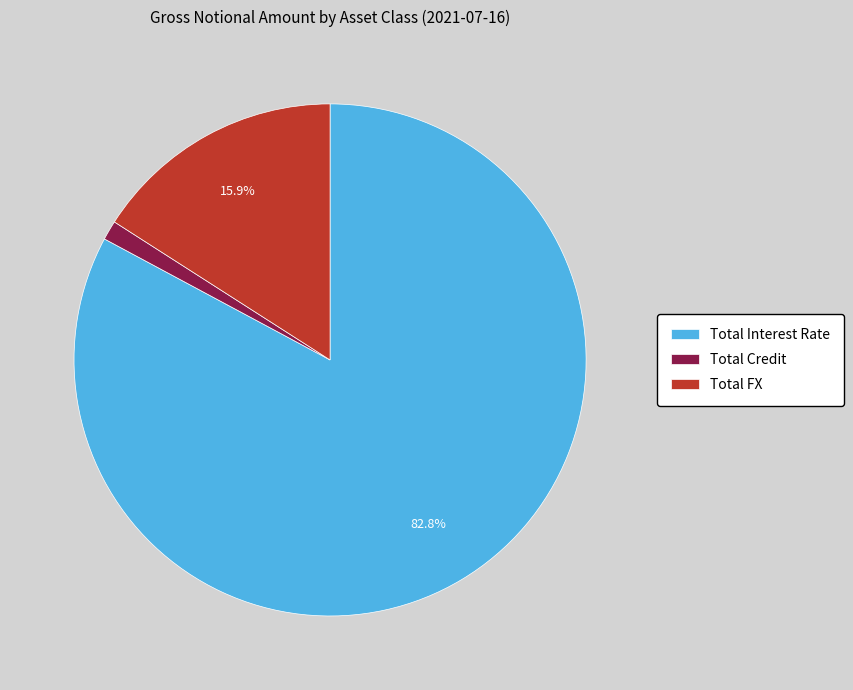

Does Total Interest Rate represent more than half of the total?

Yes